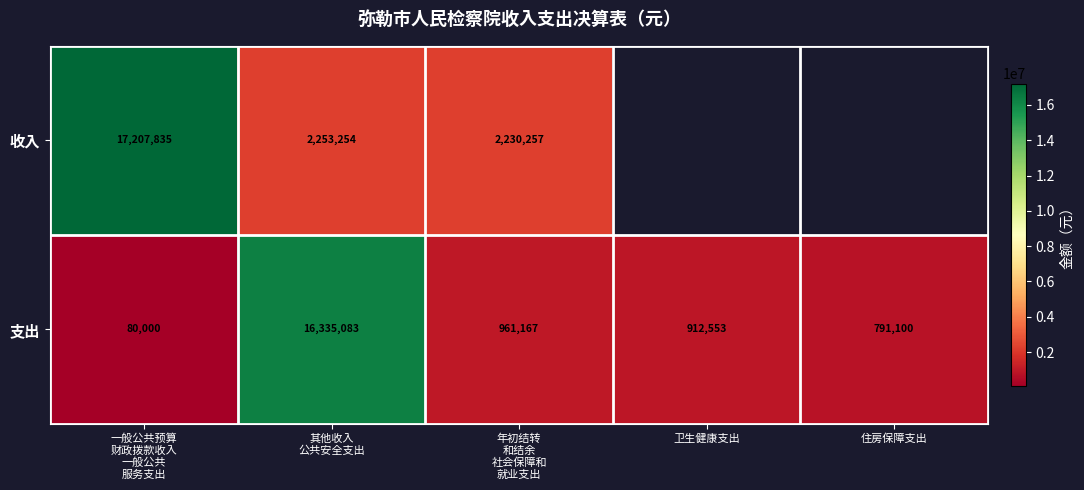

How many data points in 支出 are less than 912553?

2